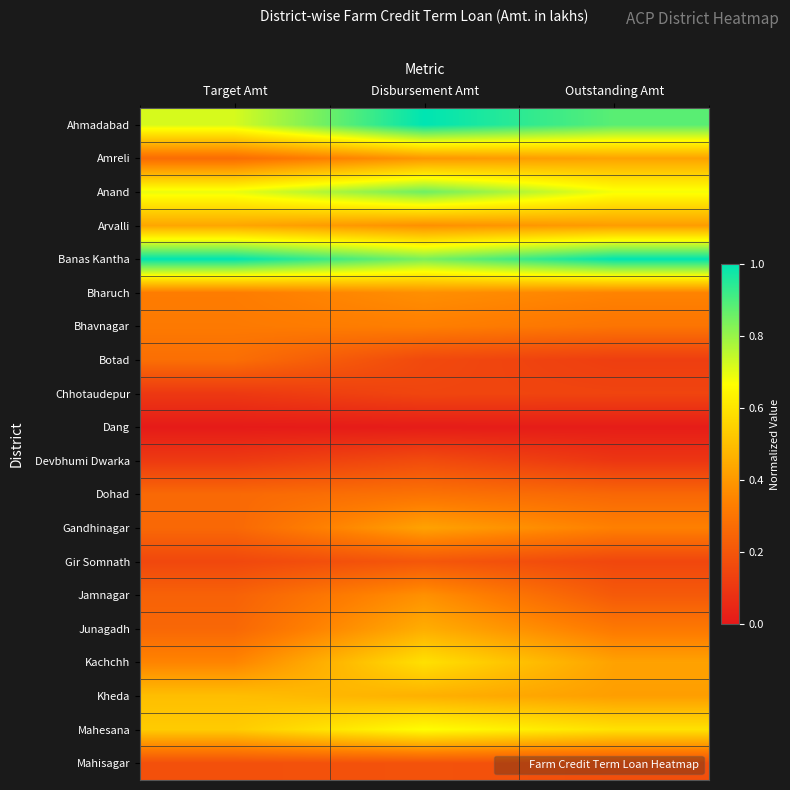

Reading left to right, list all the values displayed in this chart.

Ahmadabad: Target Amt=0.7	Disbursement Amt=1.0	Outstanding Amt=0.9
Amreli: Target Amt=0.3	Disbursement Amt=0.4	Outstanding Amt=0.4
Anand: Target Amt=0.7	Disbursement Amt=0.9	Outstanding Amt=0.7
Arvalli: Target Amt=0.4	Disbursement Amt=0.4	Outstanding Amt=0.4
Banas Kantha: Target Amt=1.0	Disbursement Amt=0.8	Outstanding Amt=1.0
Bharuch: Target Amt=0.3	Disbursement Amt=0.4	Outstanding Amt=0.3
Bhavnagar: Target Amt=0.3	Disbursement Amt=0.3	Outstanding Amt=0.3
Botad: Target Amt=0.3	Disbursement Amt=0.2	Outstanding Amt=0.1
Chhotaudepur: Target Amt=0.1	Disbursement Amt=0.1	Outstanding Amt=0.1
Dang: Target Amt=0.0	Disbursement Amt=0.0	Outstanding Amt=0.0
Devbhumi Dwarka: Target Amt=0.1	Disbursement Amt=0.2	Outstanding Amt=0.1
Dohad: Target Amt=0.3	Disbursement Amt=0.3	Outstanding Amt=0.3
Gandhinagar: Target Amt=0.3	Disbursement Amt=0.4	Outstanding Amt=0.3
Gir Somnath: Target Amt=0.2	Disbursement Amt=0.2	Outstanding Amt=0.2
Jamnagar: Target Amt=0.2	Disbursement Amt=0.4	Outstanding Amt=0.2
Junagadh: Target Amt=0.3	Disbursement Amt=0.5	Outstanding Amt=0.3
Kachchh: Target Amt=0.3	Disbursement Amt=0.6	Outstanding Amt=0.4
Kheda: Target Amt=0.5	Disbursement Amt=0.5	Outstanding Amt=0.4
Mahesana: Target Amt=0.5	Disbursement Amt=0.7	Outstanding Amt=0.6
Mahisagar: Target Amt=0.2	Disbursement Amt=0.2	Outstanding Amt=0.2